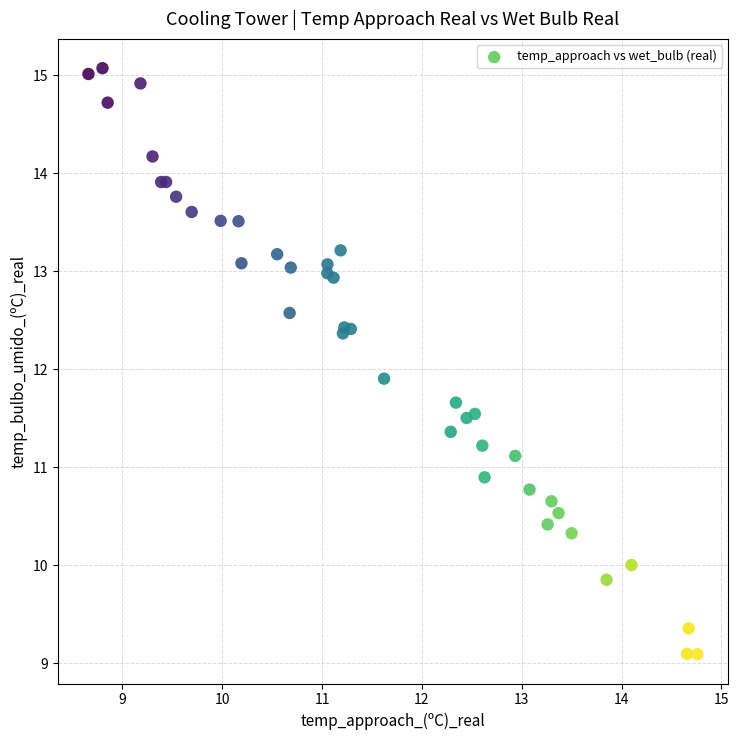

What Y value in the scatter plot is closest to 12?

11.9